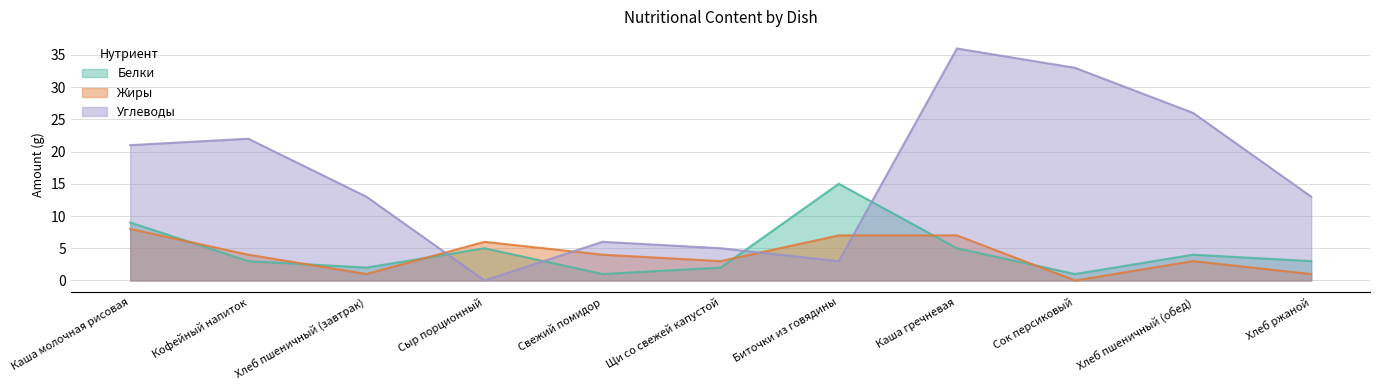

What is the sum of the Белки values at Сыр порционный and Хлеб пшеничный (завтрак)?

7